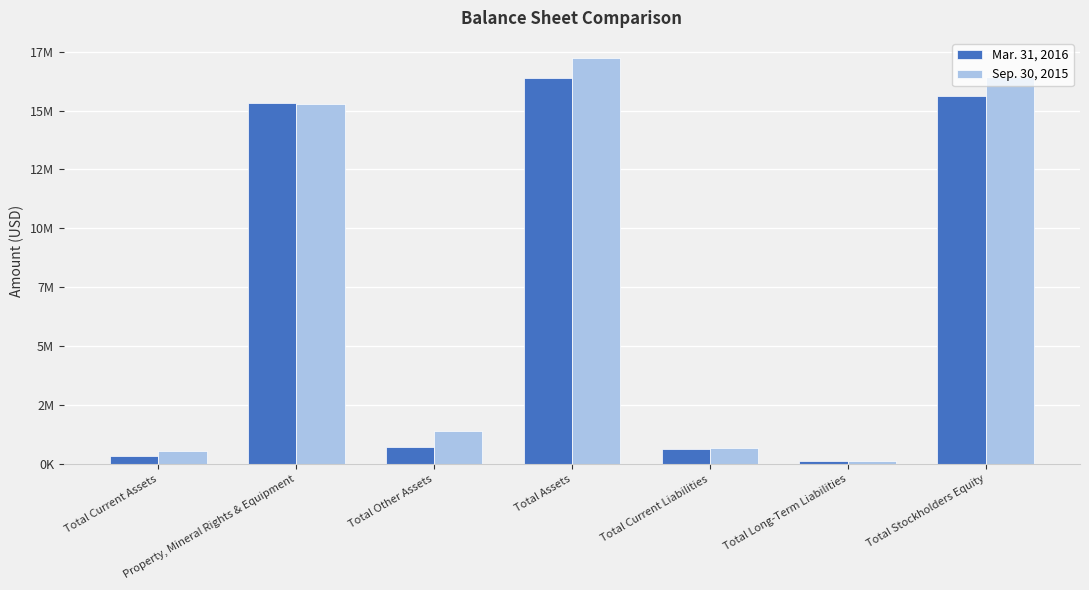

What is the total value across all series at Total Stockholders Equity?

32047026